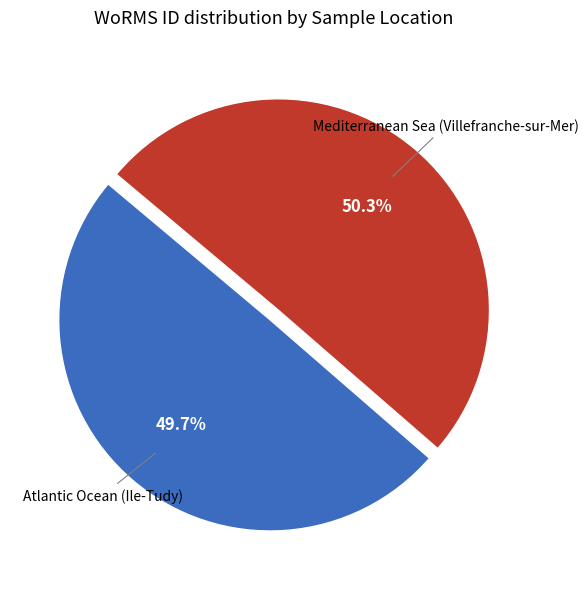

To the nearest percent, what is the difference between the largest and smallest slice percentages?

1%